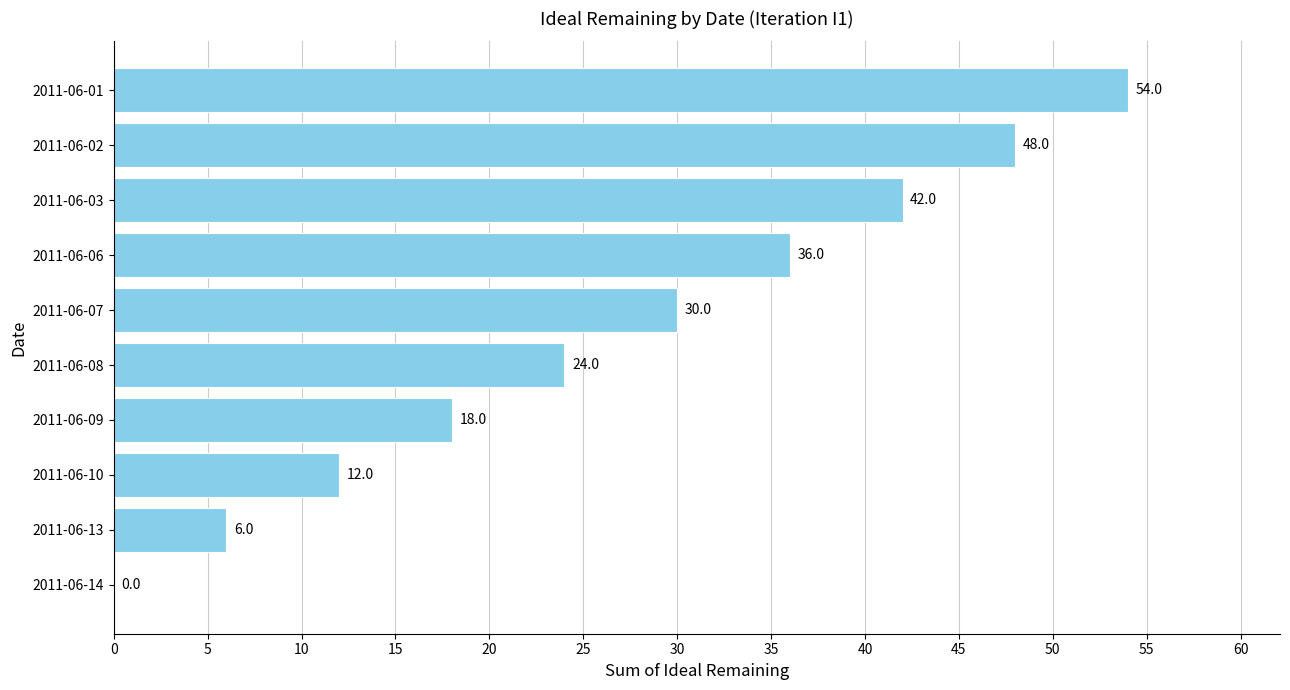

What is the greatest value displayed?

54